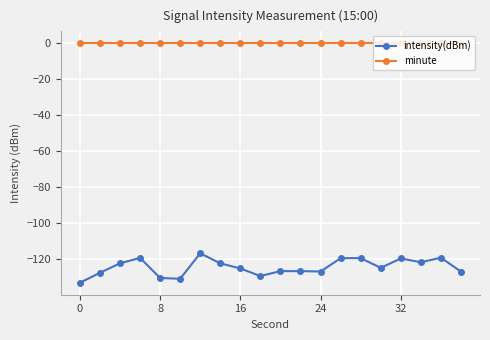

Which series has the largest range (max minus min)?

intensity(dBm)